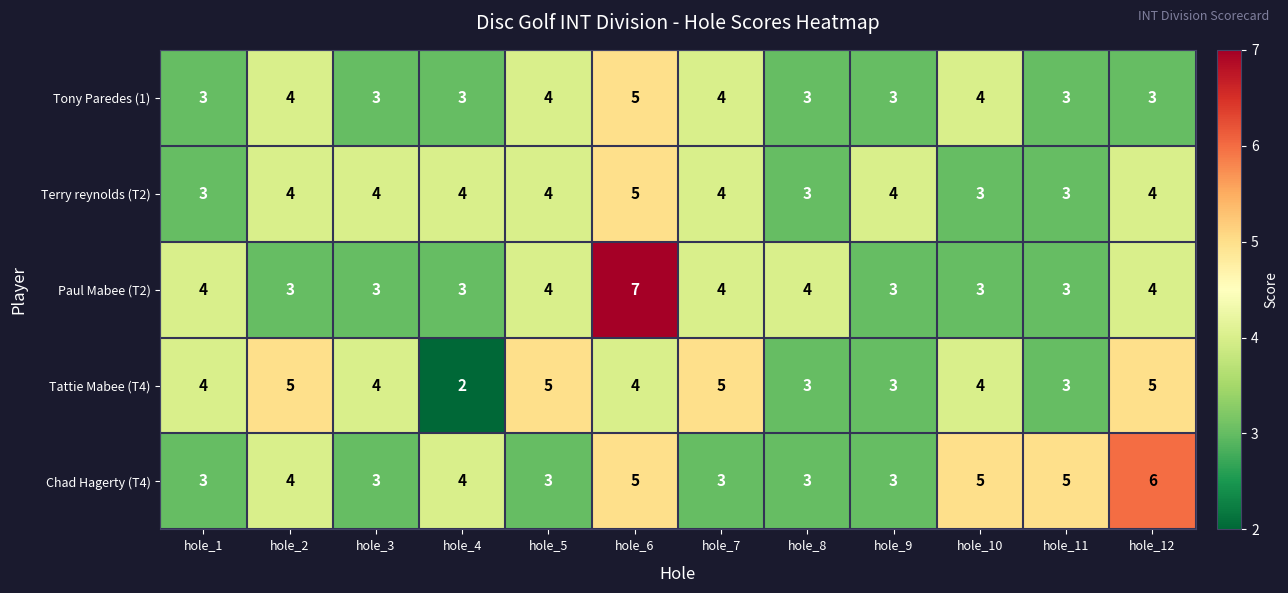

Which series changed the most between hole_4 and hole_7?

Tattie Mabee (T4)